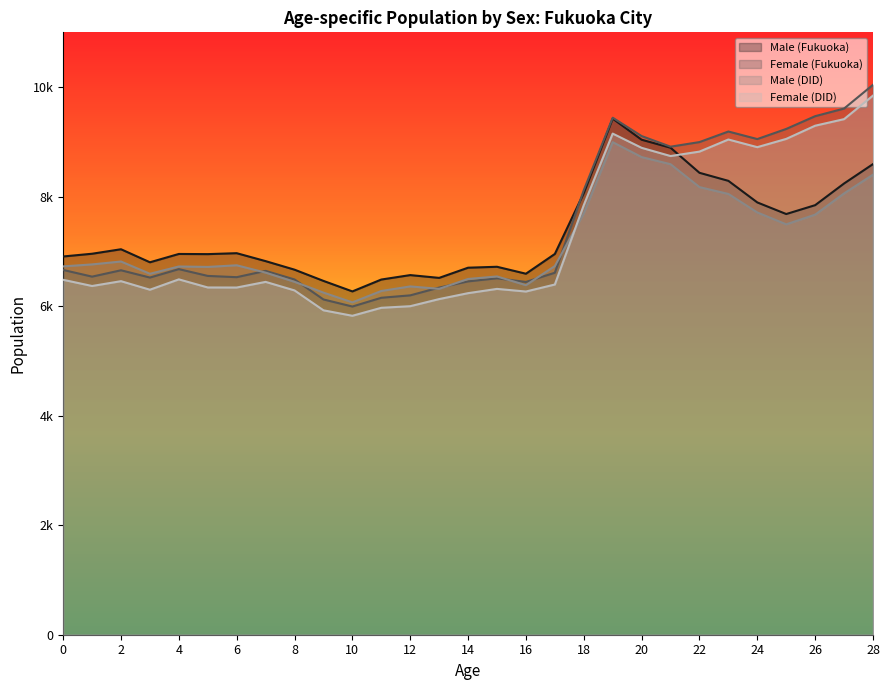

Which series has the largest total across all categories?

Female (Fukuoka)